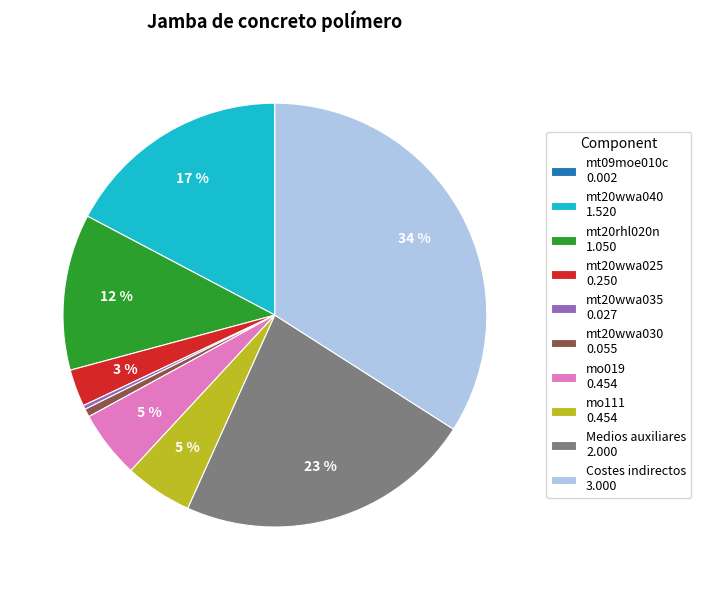

Is the sum of mt20wwa030 and mt20wwa035 greater than half?

No